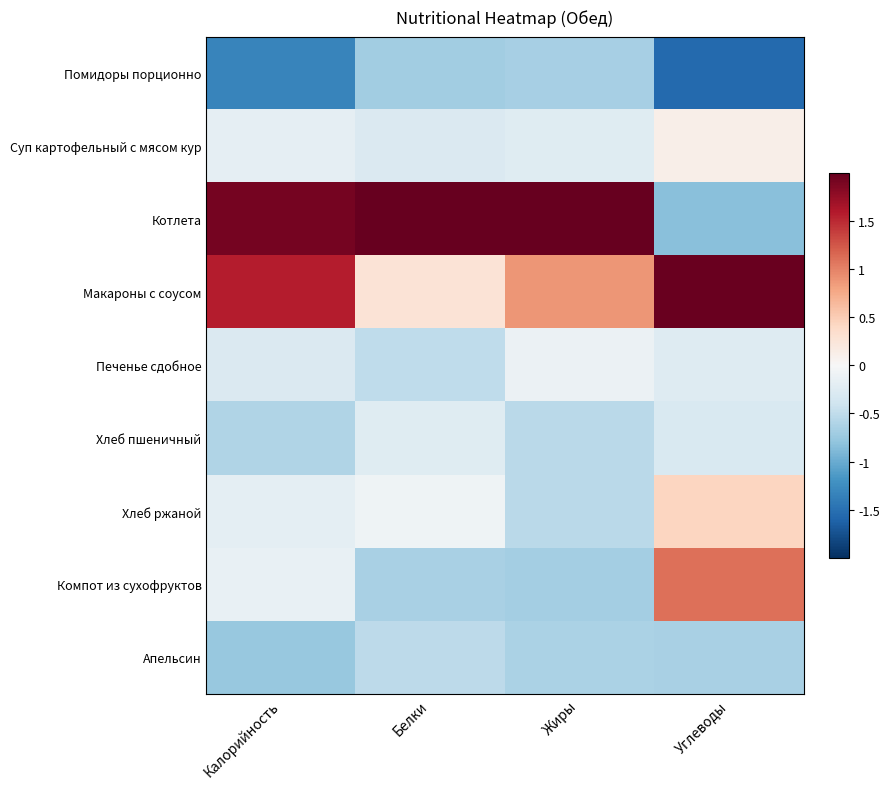

Which series has the widest spread of values?

Котлета